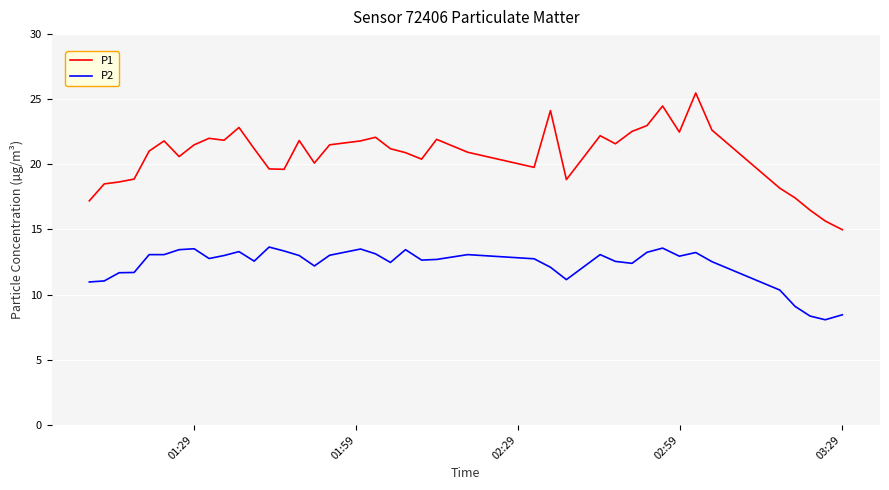

What is the maximum value shown in the chart?

25.5